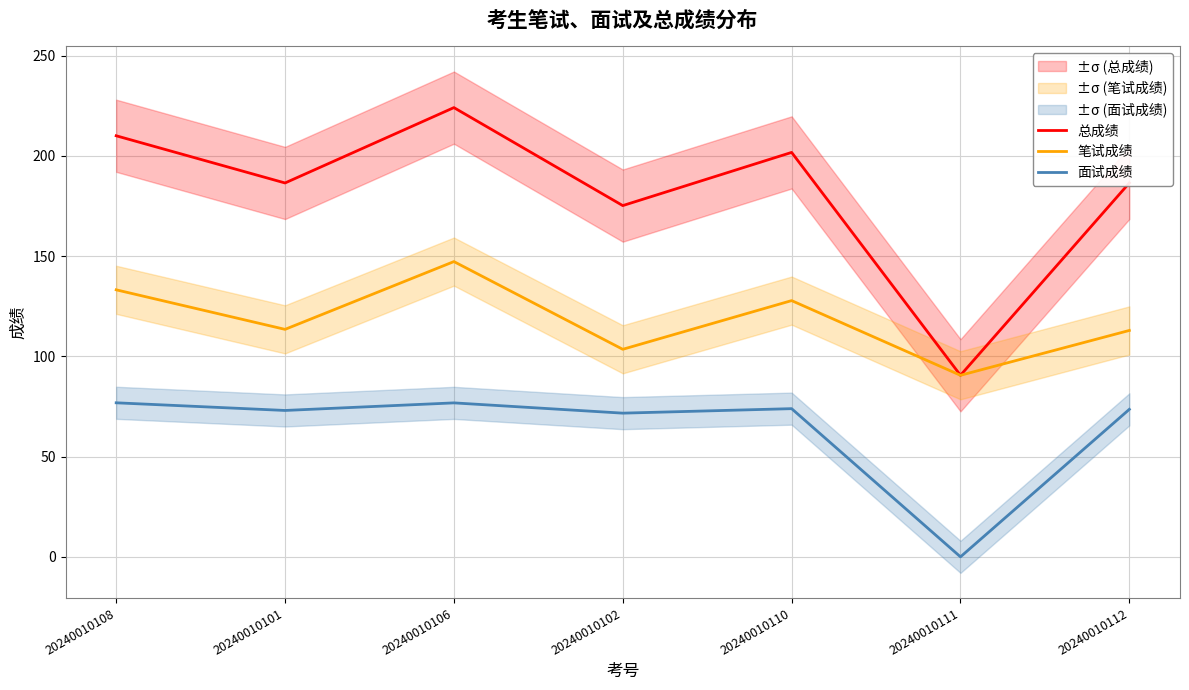

What is the sum of the 面试成绩 values at 20240010110 and 20240010108?

150.7